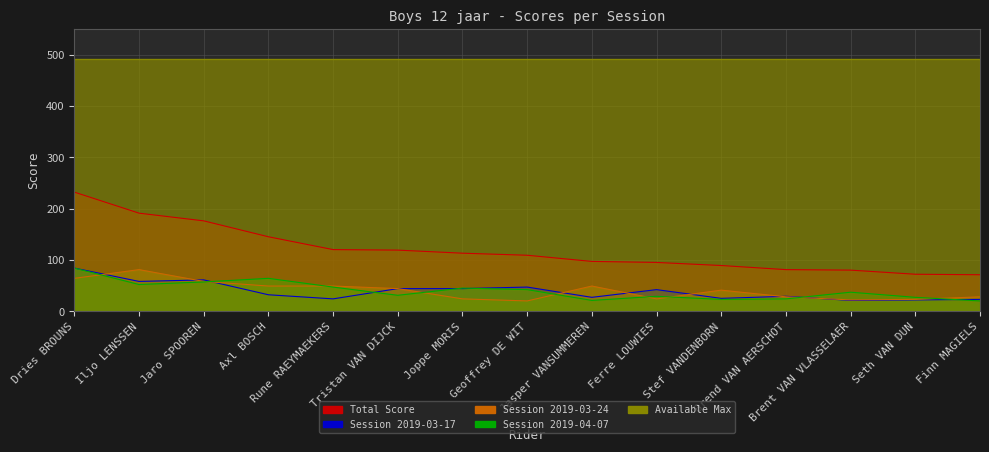

What is the total value across all series at Iljo LENSSEN?

382